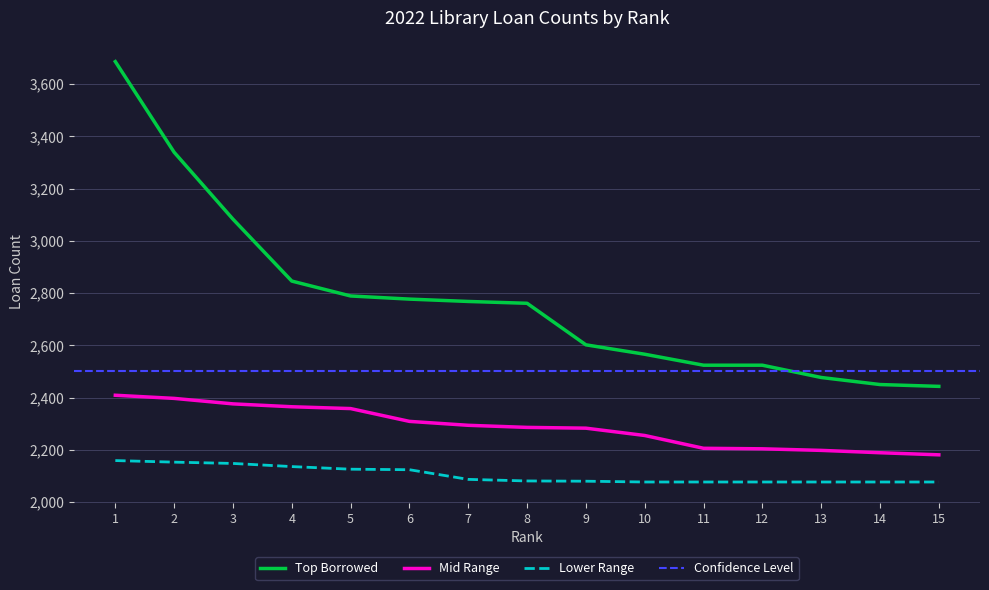

At which label does Lower Range reach its peak?

1